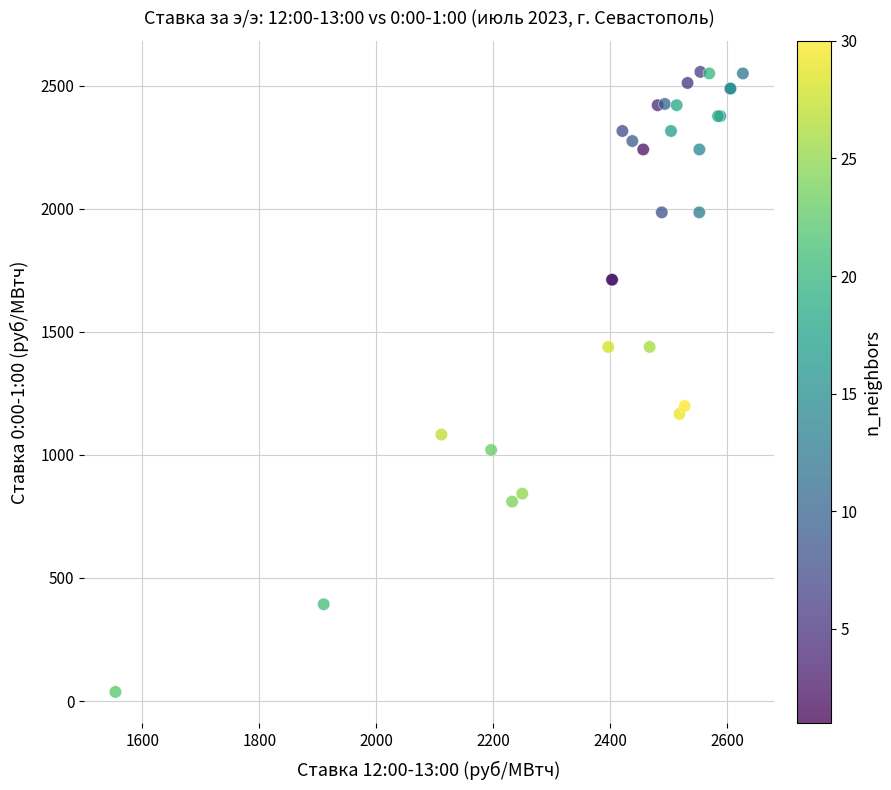

What Y value in the scatter plot is closest to 1296?

1198.5